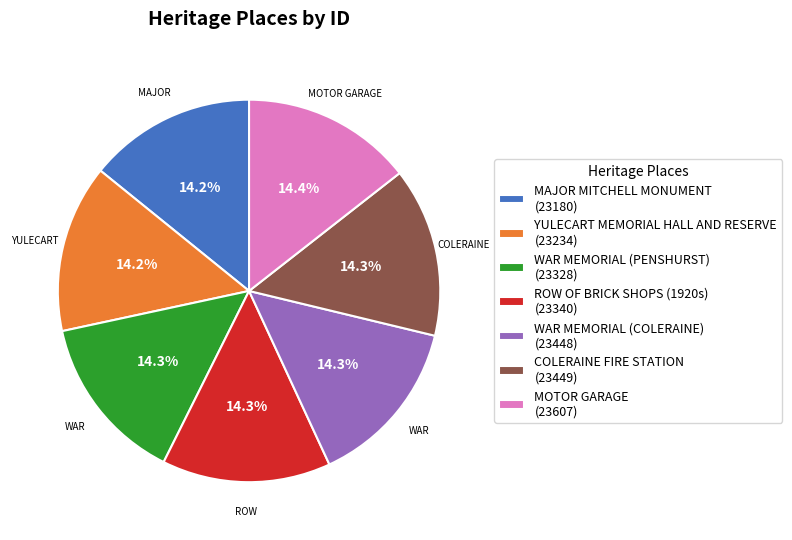

What is the ratio of the value at MAJOR MITCHELL MONUMENT (23180) to the value at COLERAINE FIRE STATION (23449)?

1.0